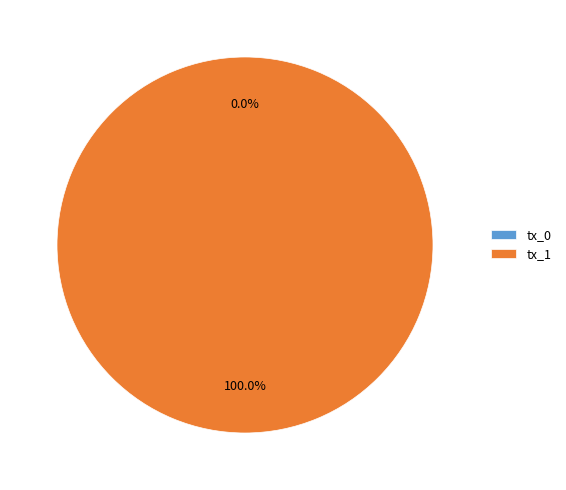

True or false: tx_1 accounts for 100% of the total.

True